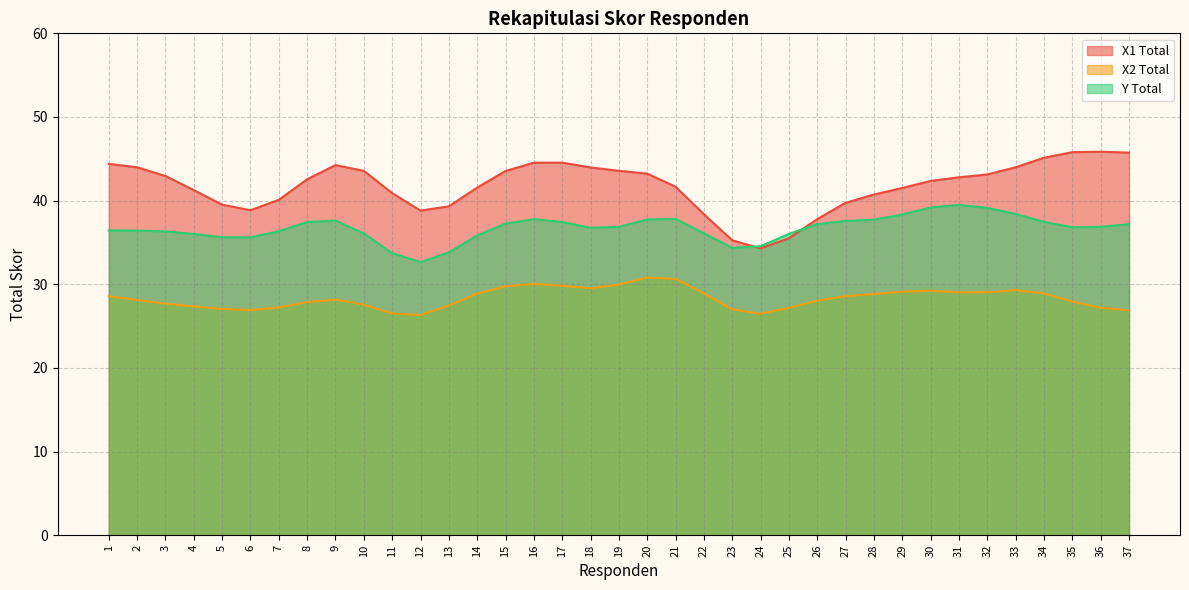

What is the greatest value displayed?

45.8